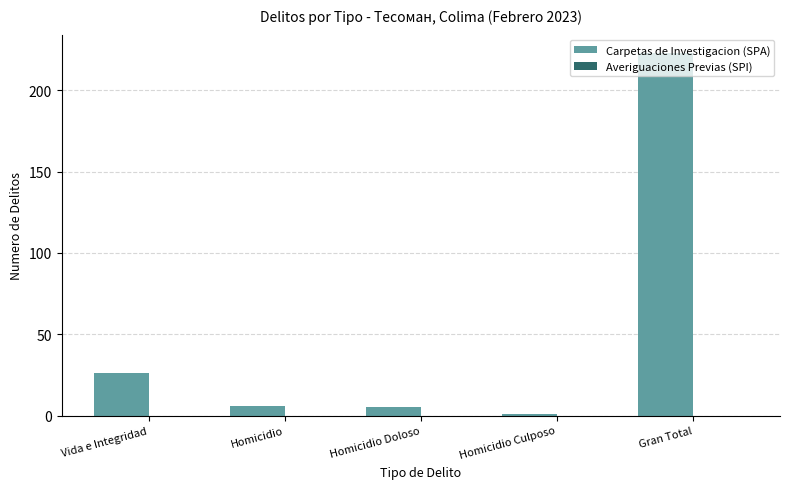

Which label corresponds to the smallest value in the chart?

Homicidio Culposo